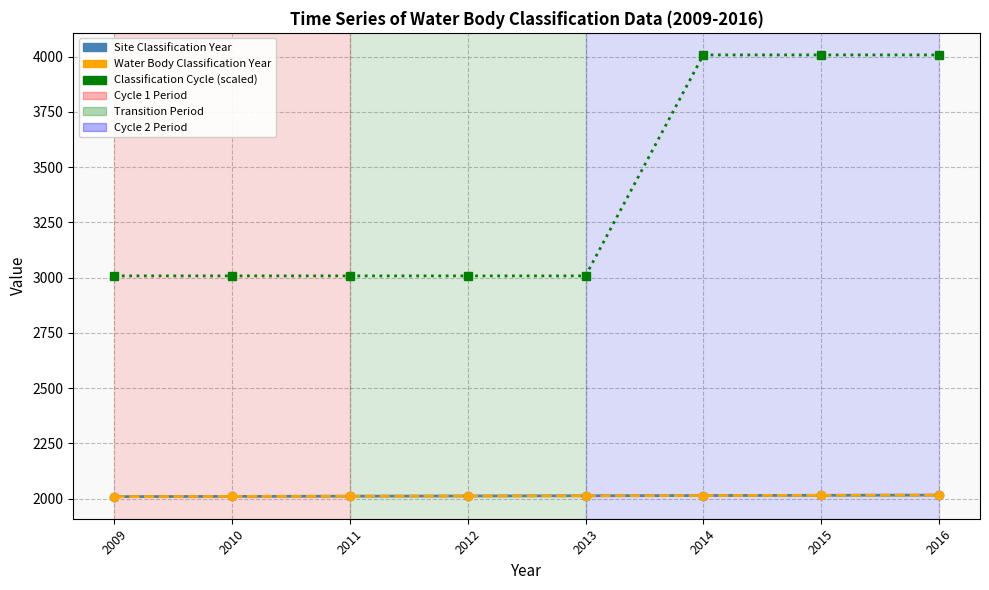

Reading left to right, transcribe all the data shown in this chart.

Site Classification Year: 2009=2009	2010=2010	2011=2011	2012=2012	2013=2013	2014=2014	2015=2015	2016=2016
Water Body Classification Year: 2009=2009	2010=2010	2011=2011	2012=2012	2013=2013	2014=2014	2015=2015	2016=2016
Classification Cycle (x1000+2008): 2009=3008	2010=3008	2011=3008	2012=3008	2013=3008	2014=4008	2015=4008	2016=4008